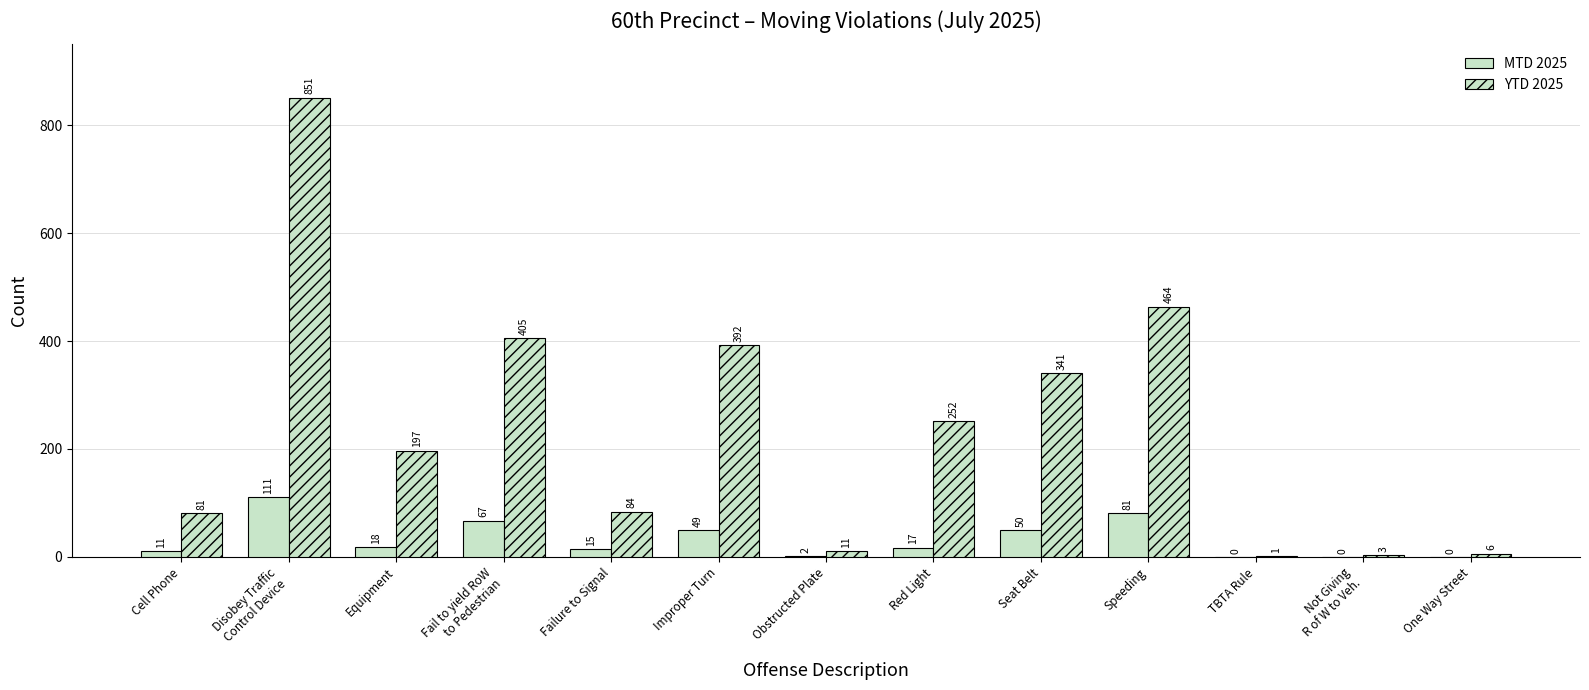

At which label does MTD 2025 first exceed 17?

Disobey Traffic
Control Device